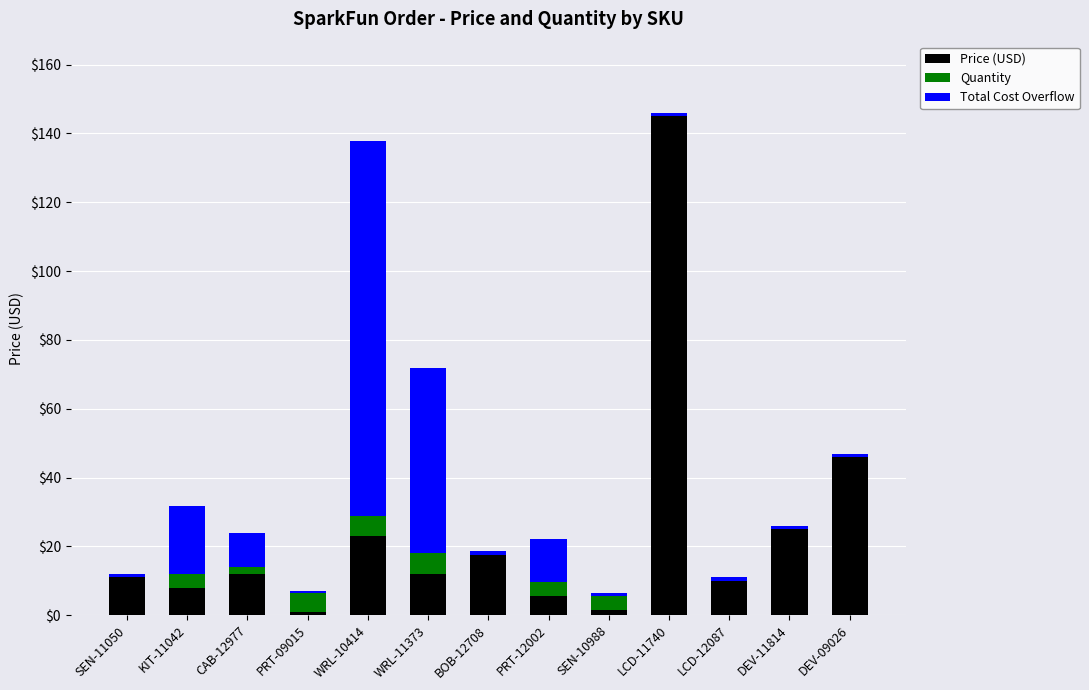

List the series in order of their overall mean, highest first.

Price (USD), Total Cost Overflow, Quantity